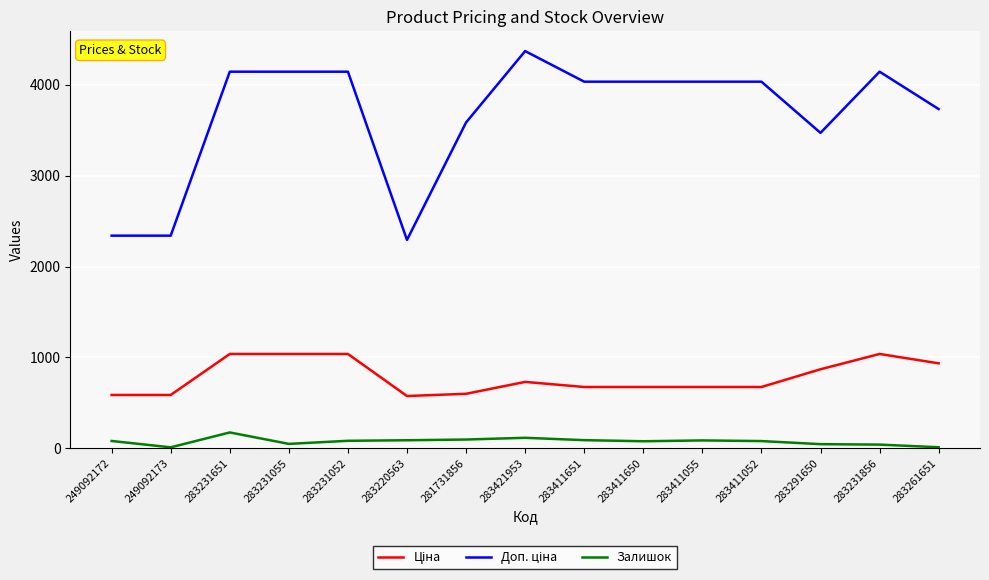

What is the difference between the highest and lowest values at 281731856?

3492.7